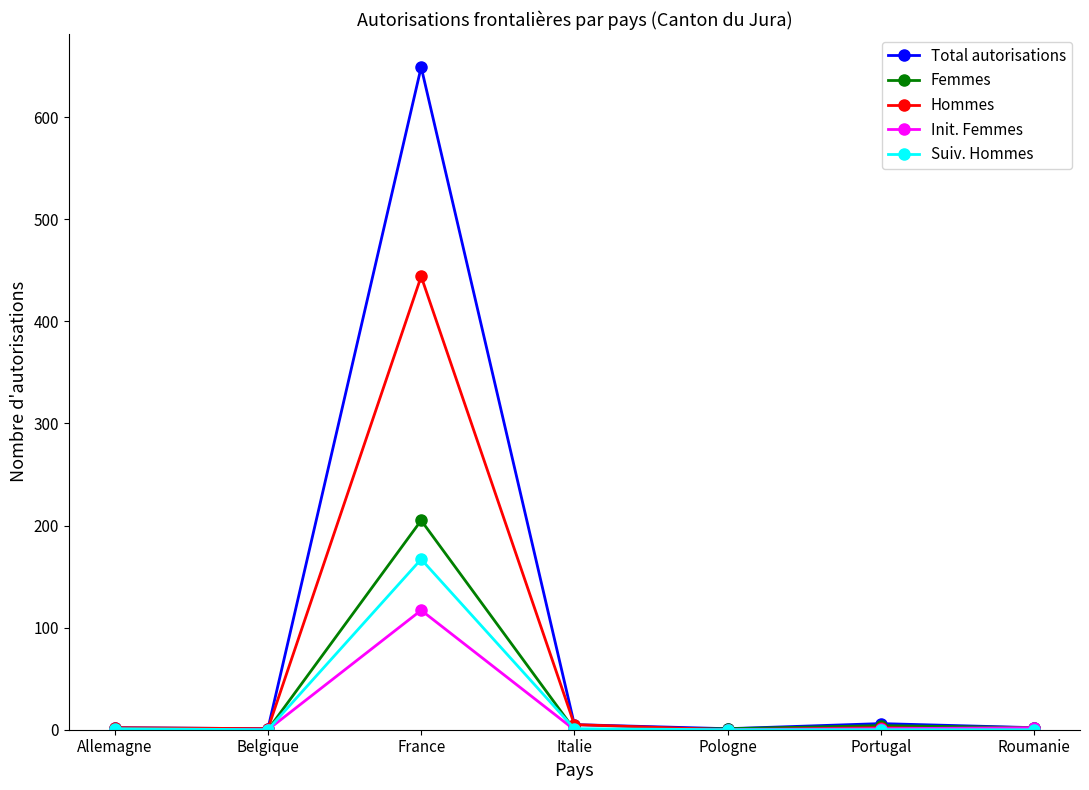

Which series has the largest range (max minus min)?

Total autorisations